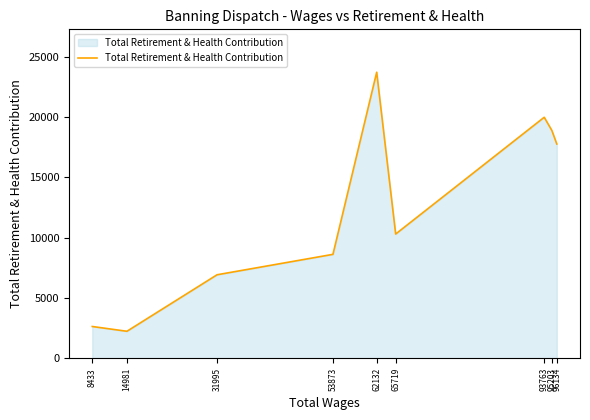

True or false: the data has more than 1 interior local peaks.

True